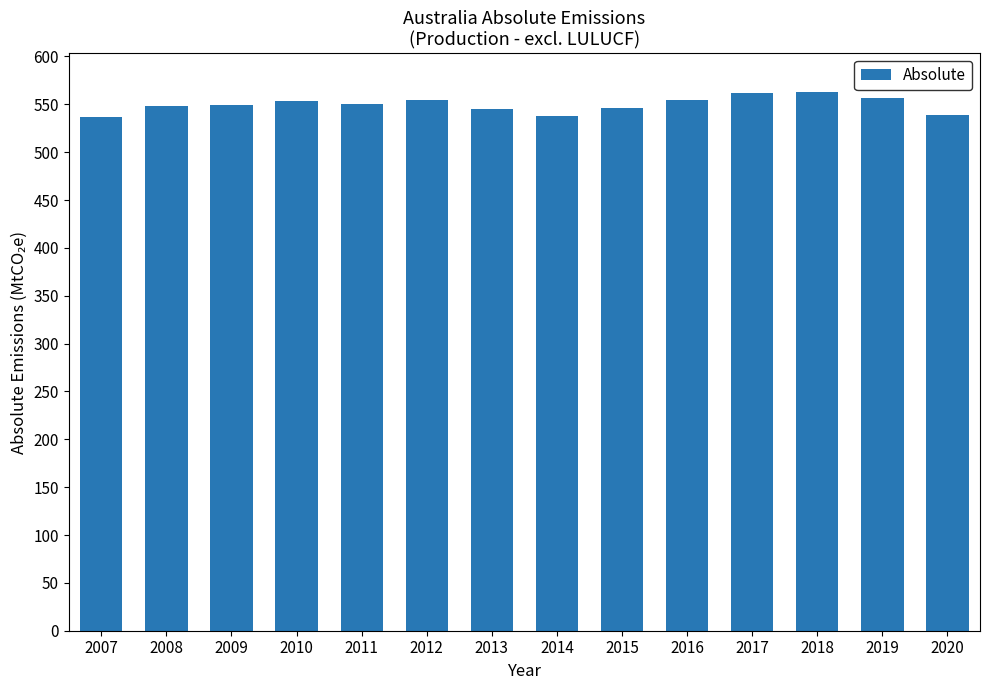

True or false: the data shows 537.7 at 2014.

True